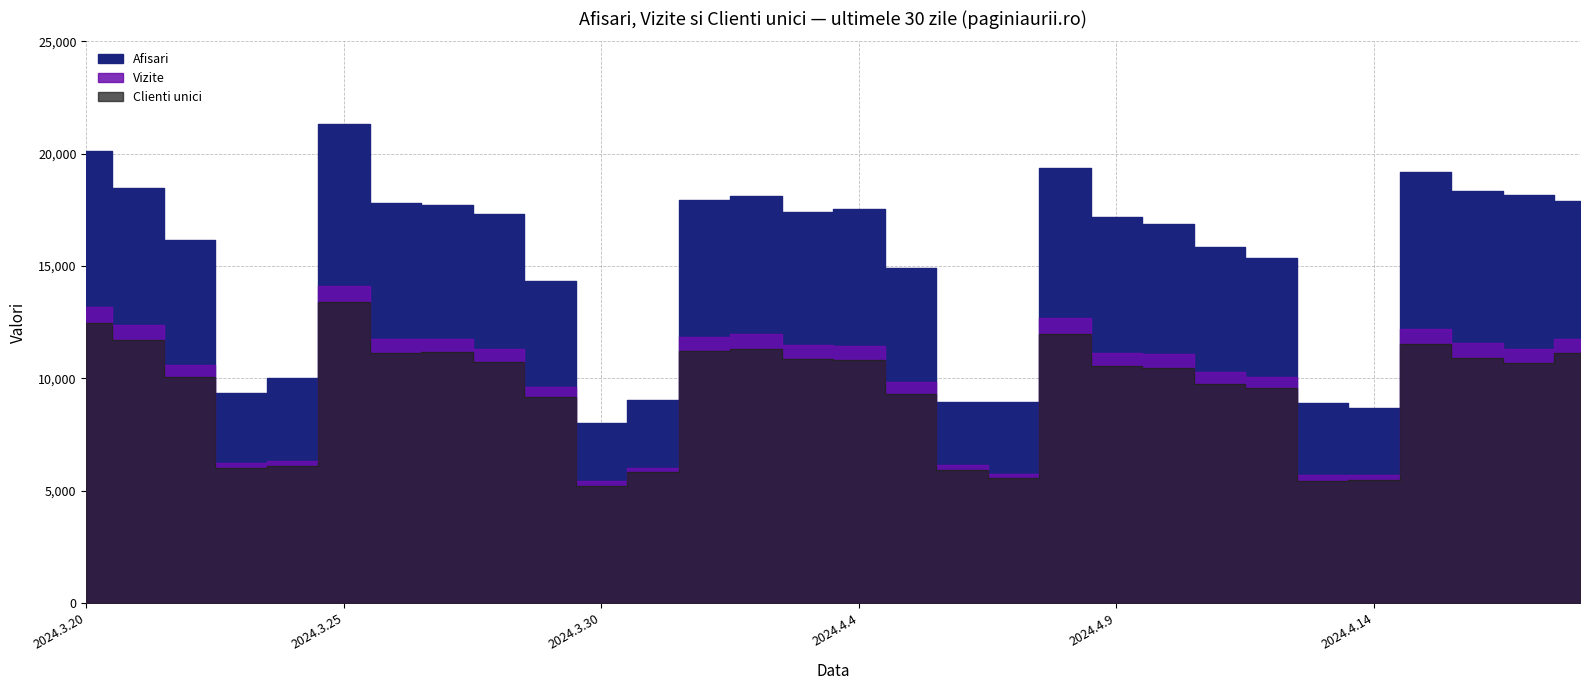

The value of Clienti unici at 2024.4.8 is 3446. True or false?

False